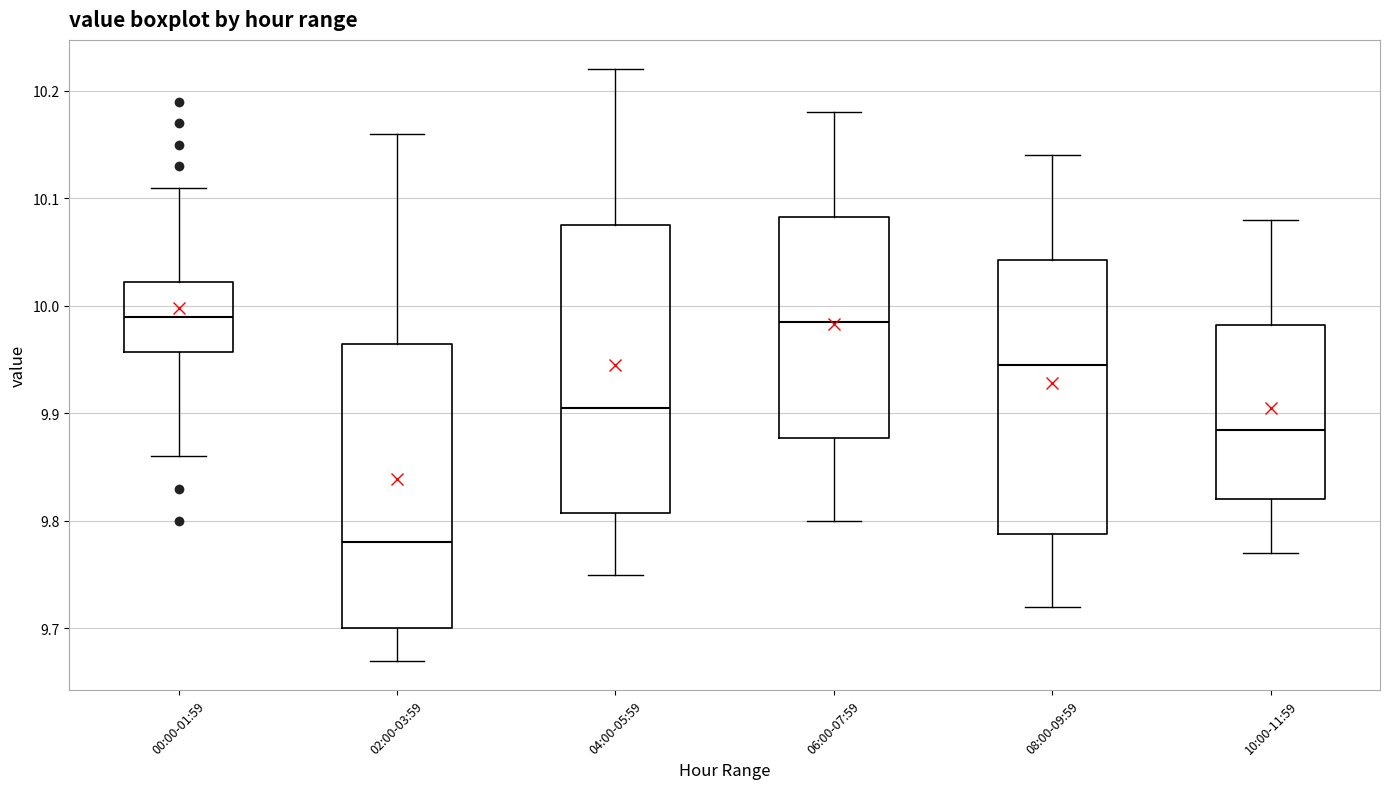

Reading left to right, transcribe this box plot: for each box, give where its median line is, the range the box spans, and where its two whiskers end, as read against the y-axis. The values are not printed on the chart, so give them approximately, as read against the axis.

00:00-01:59: median 9.99, box 9.96 to 10.02, whiskers 9.86 to 10.11
02:00-03:59: median 9.78, box 9.70 to 9.97, whiskers 9.67 to 10.16
04:00-05:59: median 9.91, box 9.81 to 10.08, whiskers 9.75 to 10.22
06:00-07:59: median 9.99, box 9.88 to 10.08, whiskers 9.80 to 10.18
08:00-09:59: median 9.95, box 9.79 to 10.04, whiskers 9.72 to 10.14
10:00-11:59: median 9.89, box 9.82 to 9.98, whiskers 9.77 to 10.08